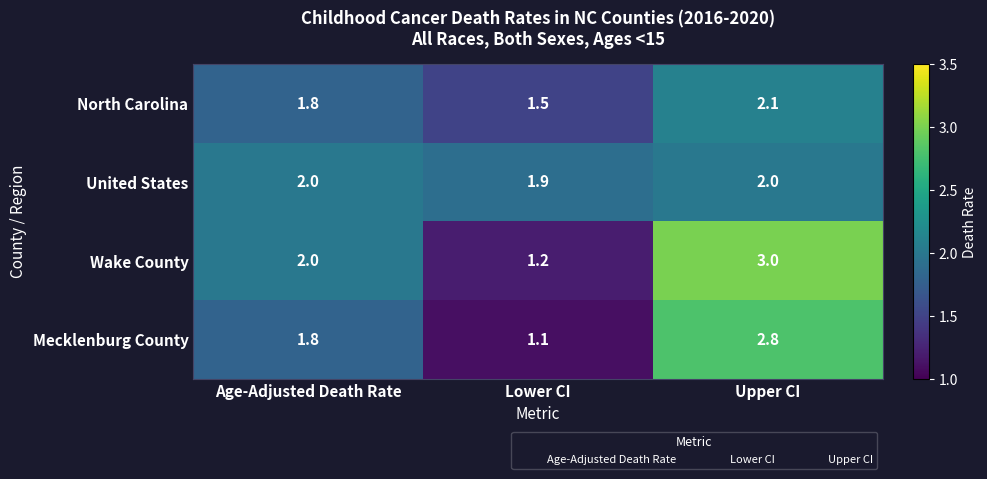

Reading left to right, transcribe all the data shown in this chart.

North Carolina: Age-Adjusted Death Rate=1.8	Lower CI=1.5	Upper CI=2.1
United States: Age-Adjusted Death Rate=2.0	Lower CI=1.9	Upper CI=2.0
Wake County: Age-Adjusted Death Rate=2.0	Lower CI=1.2	Upper CI=3.0
Mecklenburg County: Age-Adjusted Death Rate=1.8	Lower CI=1.1	Upper CI=2.8